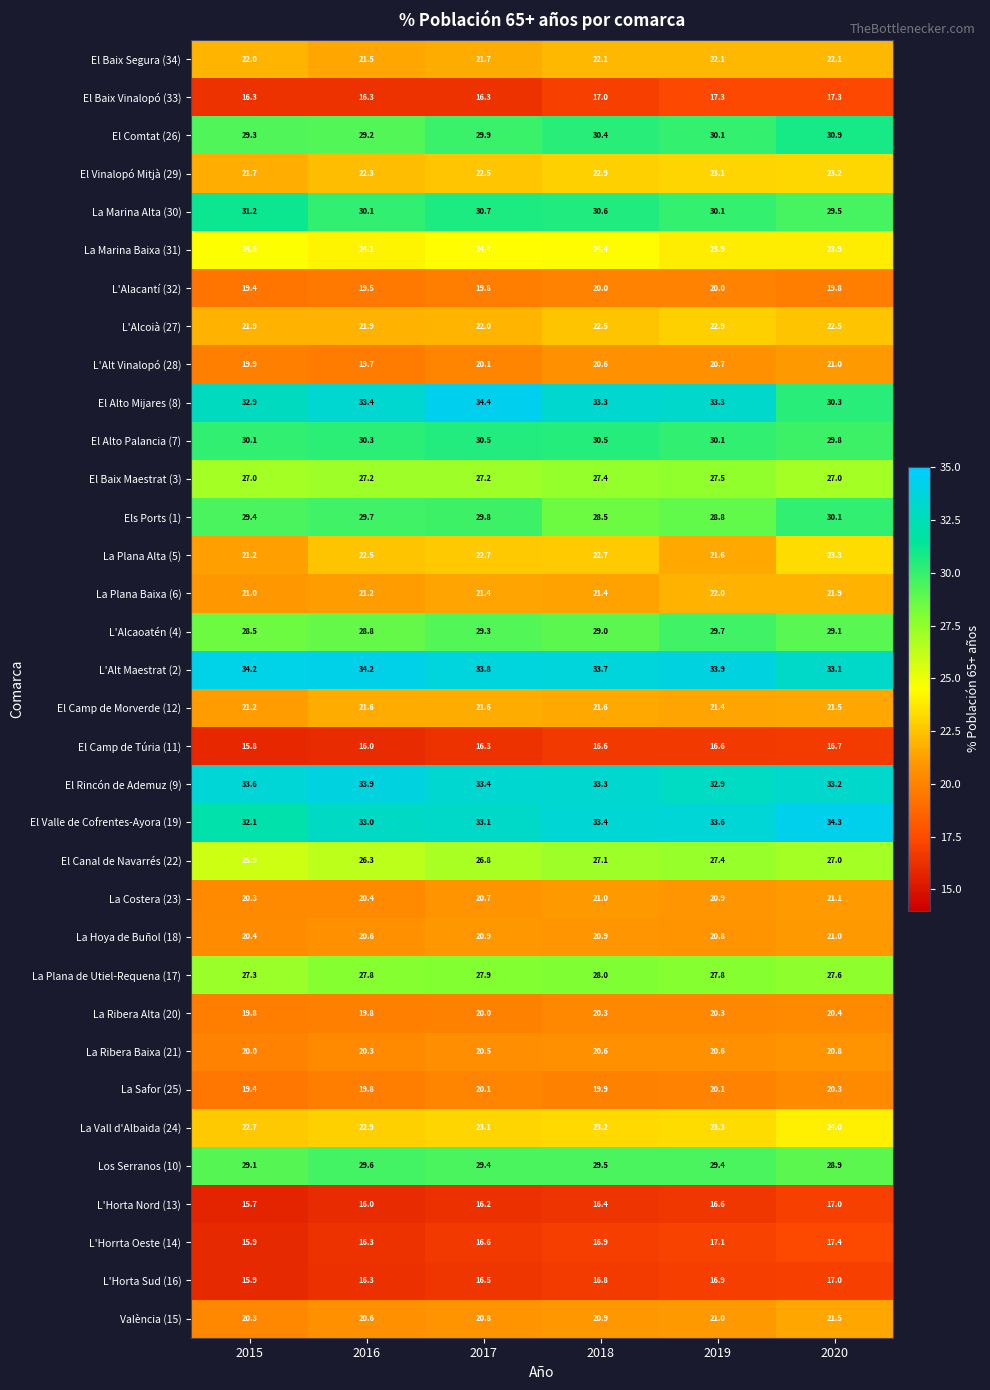

What is the average value of the El Alto Mijares (8) series?

32.9